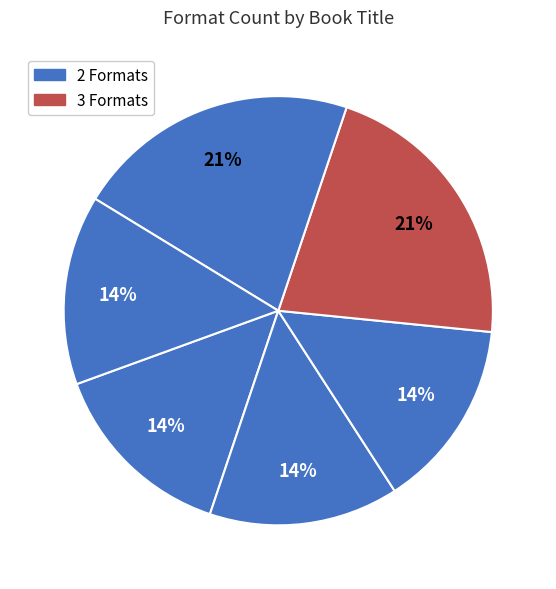

How many segments does this pie chart have?

6